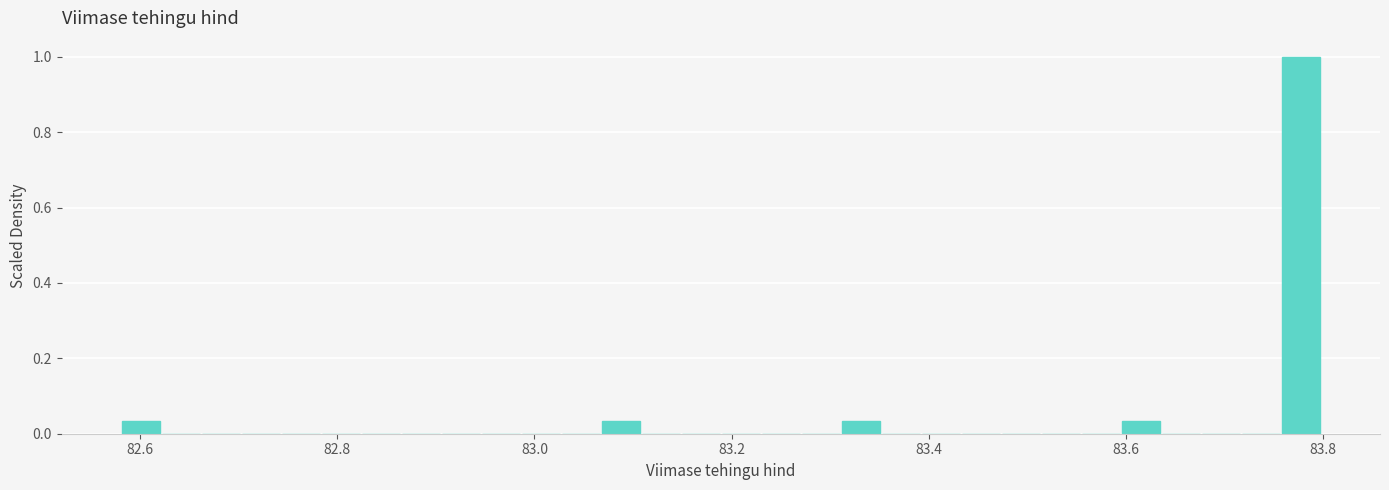

Read against the x-axis, roughly where is the centre of the tallest bar?

83.78